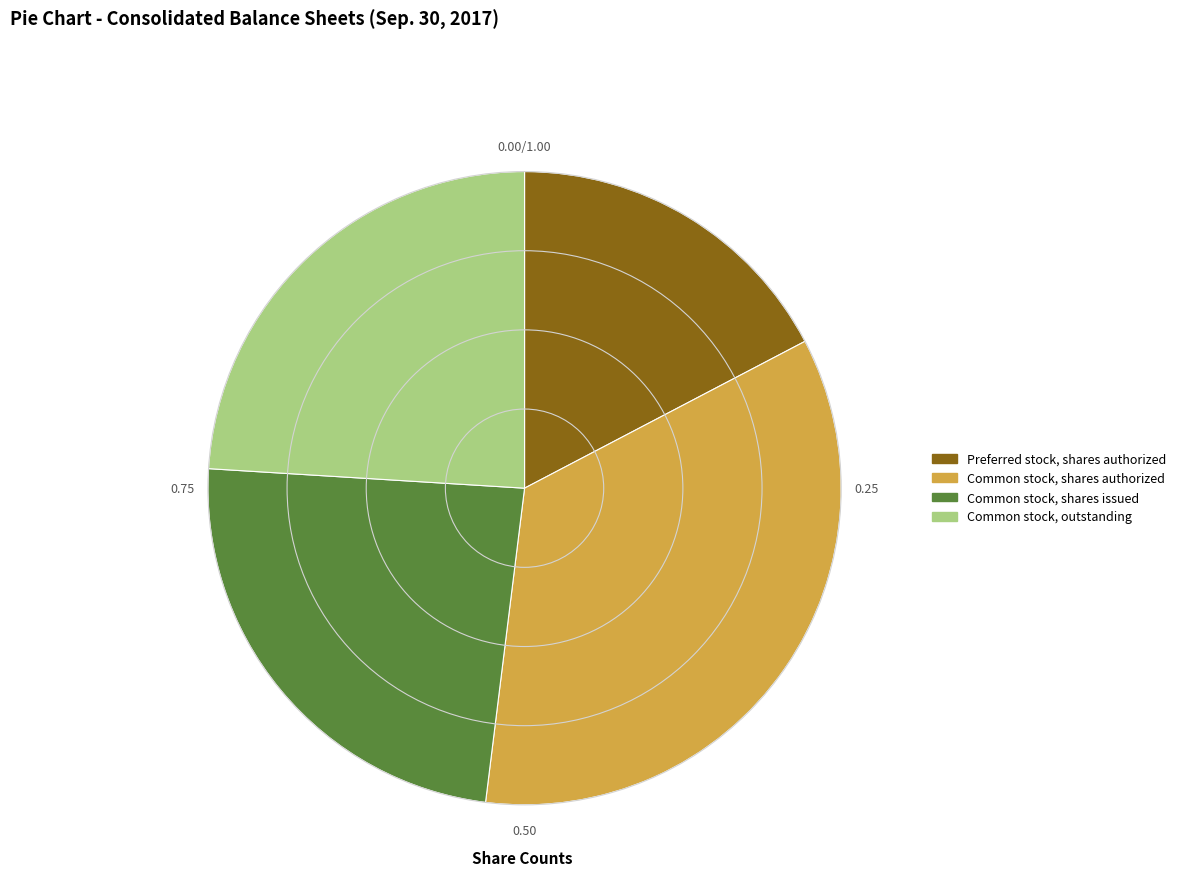

Is there a majority slice in this chart?

No